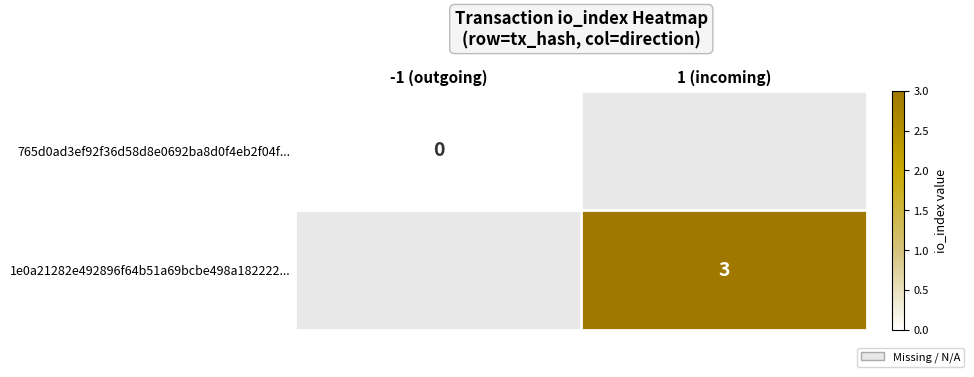

How many series are shown in this chart?

2